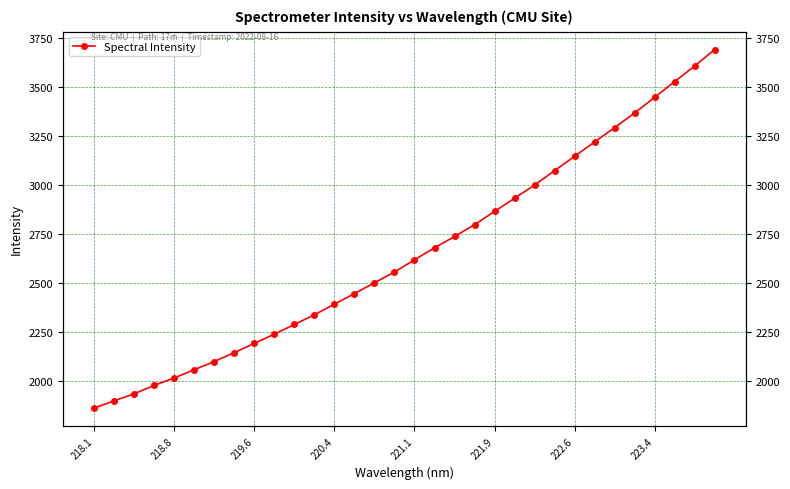

Reading left to right, what are all the values shown in this chart?

1861.5	1898.2	1934.0	1977.2	2015.2	2056.9	2098.8	2144.5	2191.3	2238.4	2287.9	2337.4	2391.4	2445.4	2500.7	2555.4	2617.9	2678.8	2736.8	2796.5	2865.0	2932.0	2999.2	3072.6	3145.5	3219.2	3292.1	3366.8	3446.5	3526.5	3606.1	3690.1